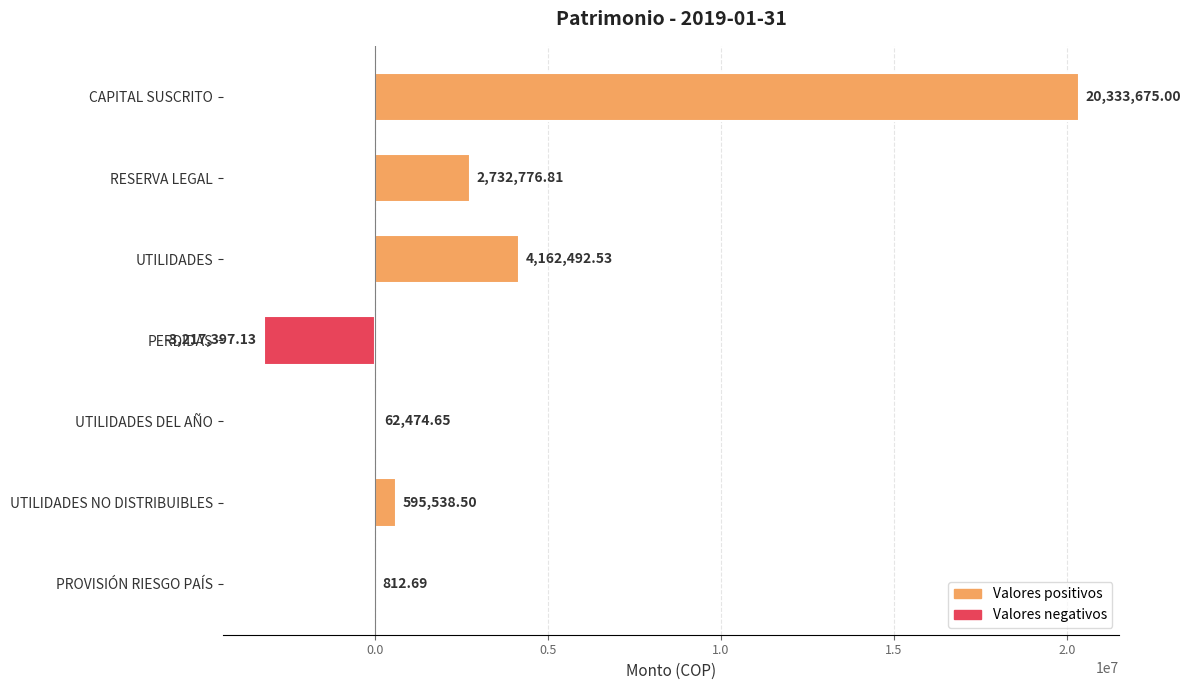

Count the number of categories in the chart.

7